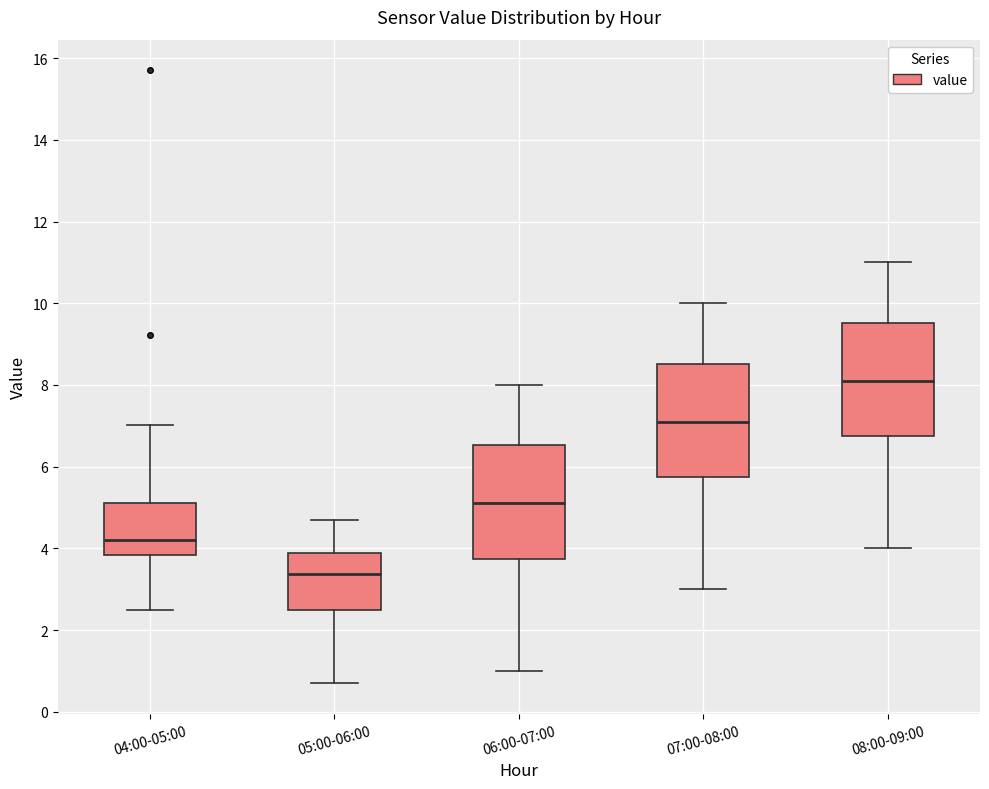

Reading left to right, transcribe this box plot: for each box, give where its median line is, the range the box spans, and where its two whiskers end, as read against the y-axis. The values are not printed on the chart, so give them approximately, as read against the axis.

04:00-05:00: median 4.2, box 3.8 to 5.2, whiskers 2.6 to 7.0
05:00-06:00: median 3.4, box 2.6 to 4.0, whiskers 0.8 to 4.8
06:00-07:00: median 5.2, box 3.8 to 6.6, whiskers 1.0 to 8.0
07:00-08:00: median 7.2, box 5.8 to 8.6, whiskers 3.0 to 10.0
08:00-09:00: median 8.2, box 6.8 to 9.6, whiskers 4.0 to 11.0